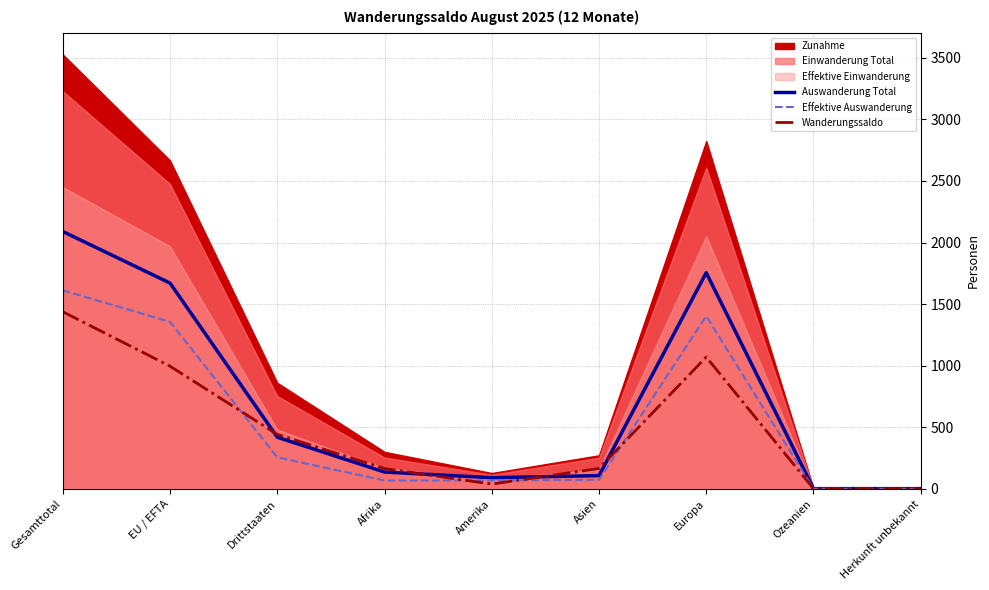

What is the sum of all Effektive Auswanderung values?

4836